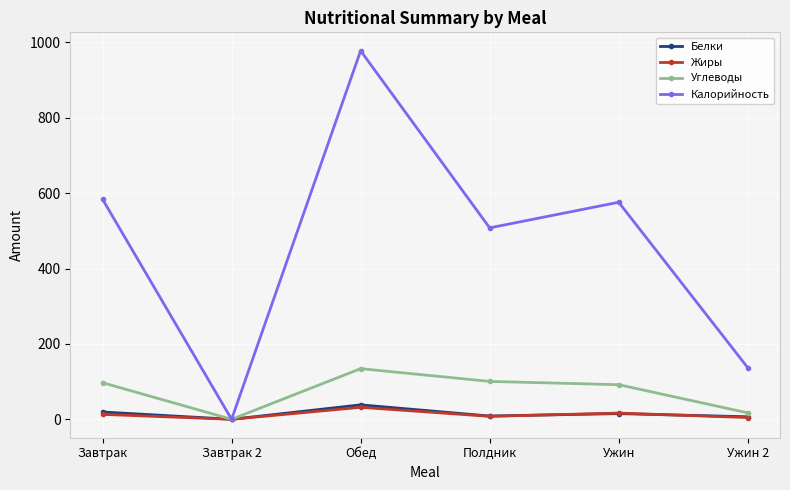

What is the greatest value displayed?

978.0